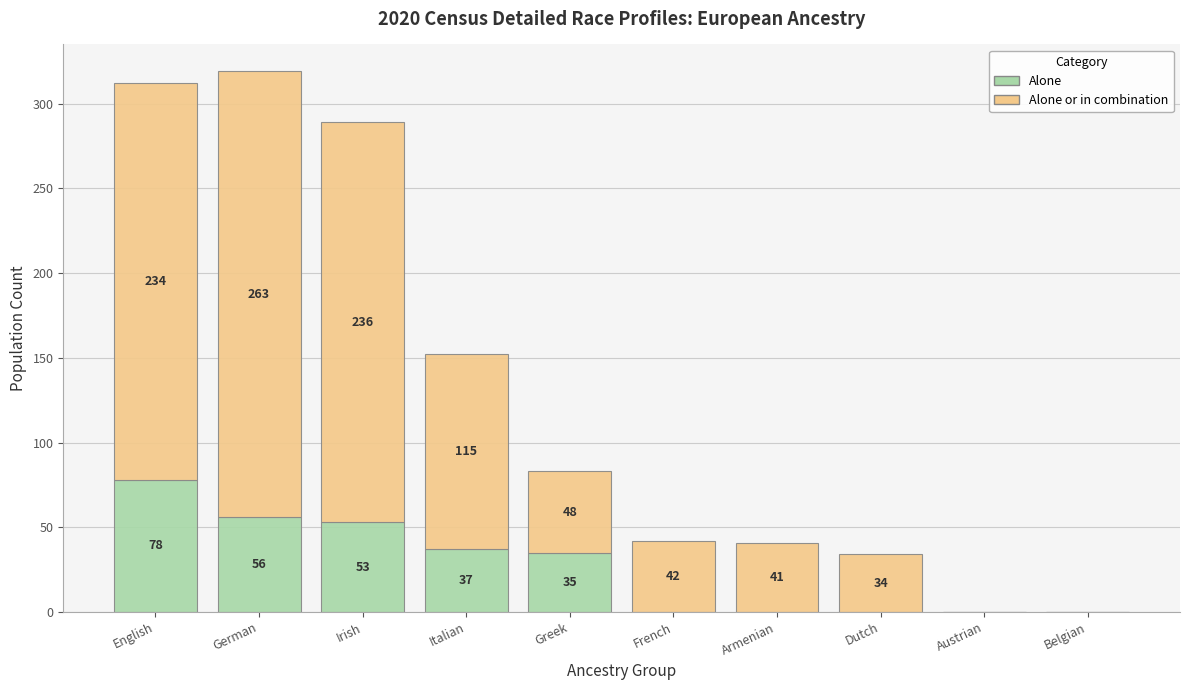

Reading left to right, transcribe the values for Alone.

English=78	German=56	Irish=53	Italian=37	Greek=35	French=0	Armenian=0	Dutch=0	Austrian=0	Belgian=0